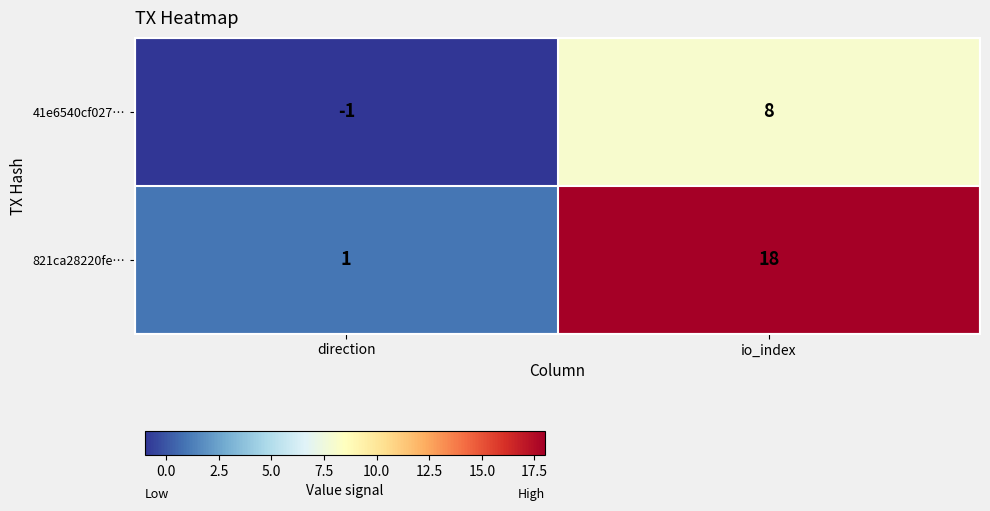

Reading left to right, extract all data points from this chart.

41e6540cf027…: -1	8
821ca28220fe…: 1	18